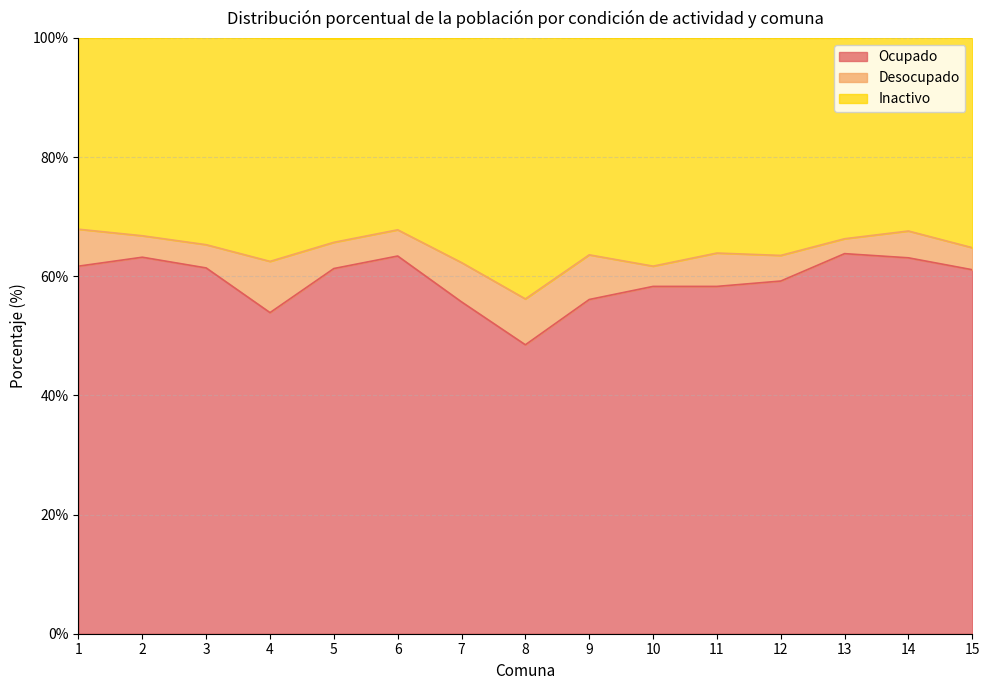

The Ocupado series shows 48.5 at 8. True or false?

True